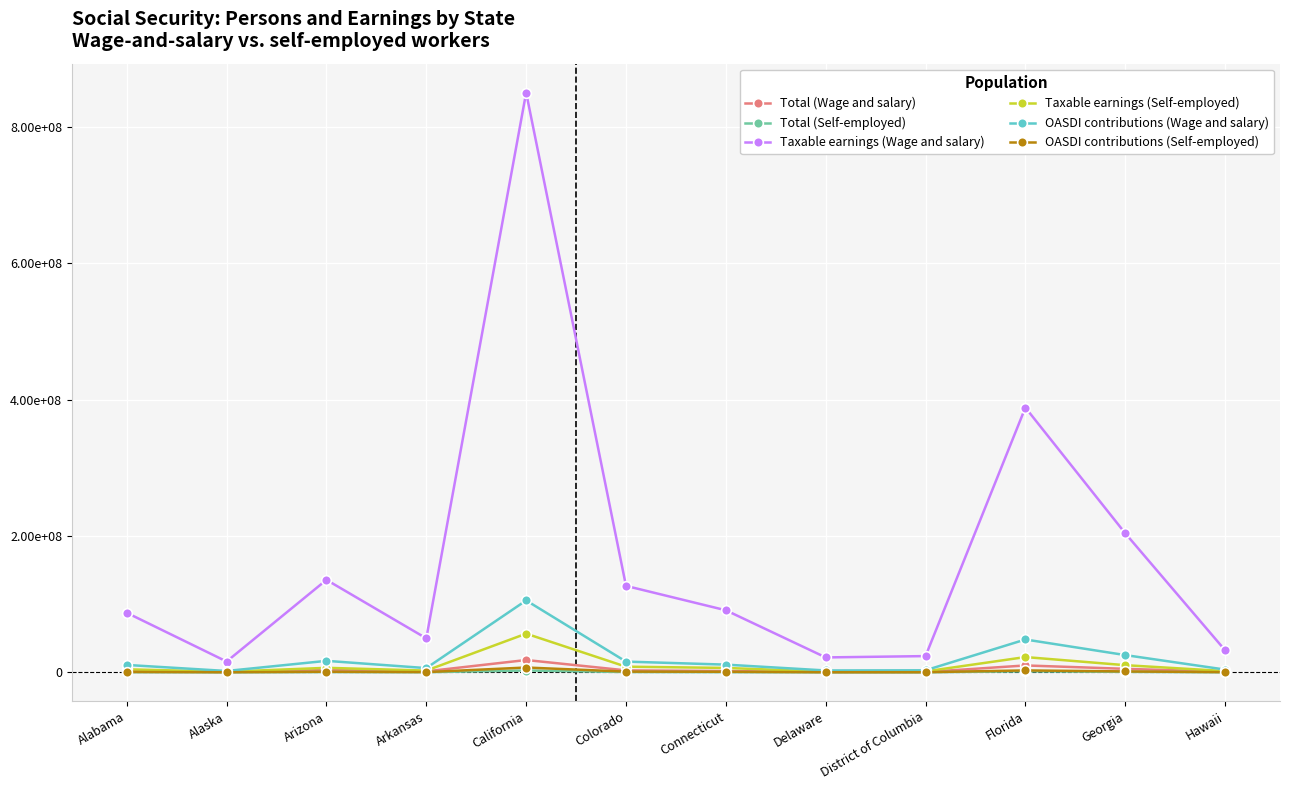

Which category has the highest value in the OASDI contributions (Self-employed) series?

California